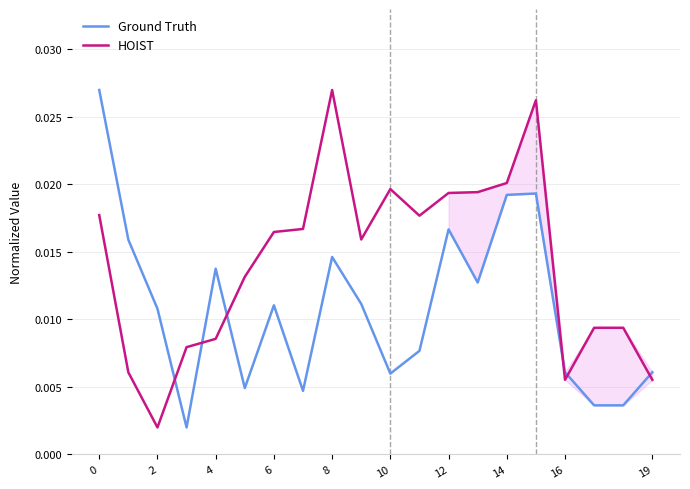

At which label does HOIST reach its peak?

8